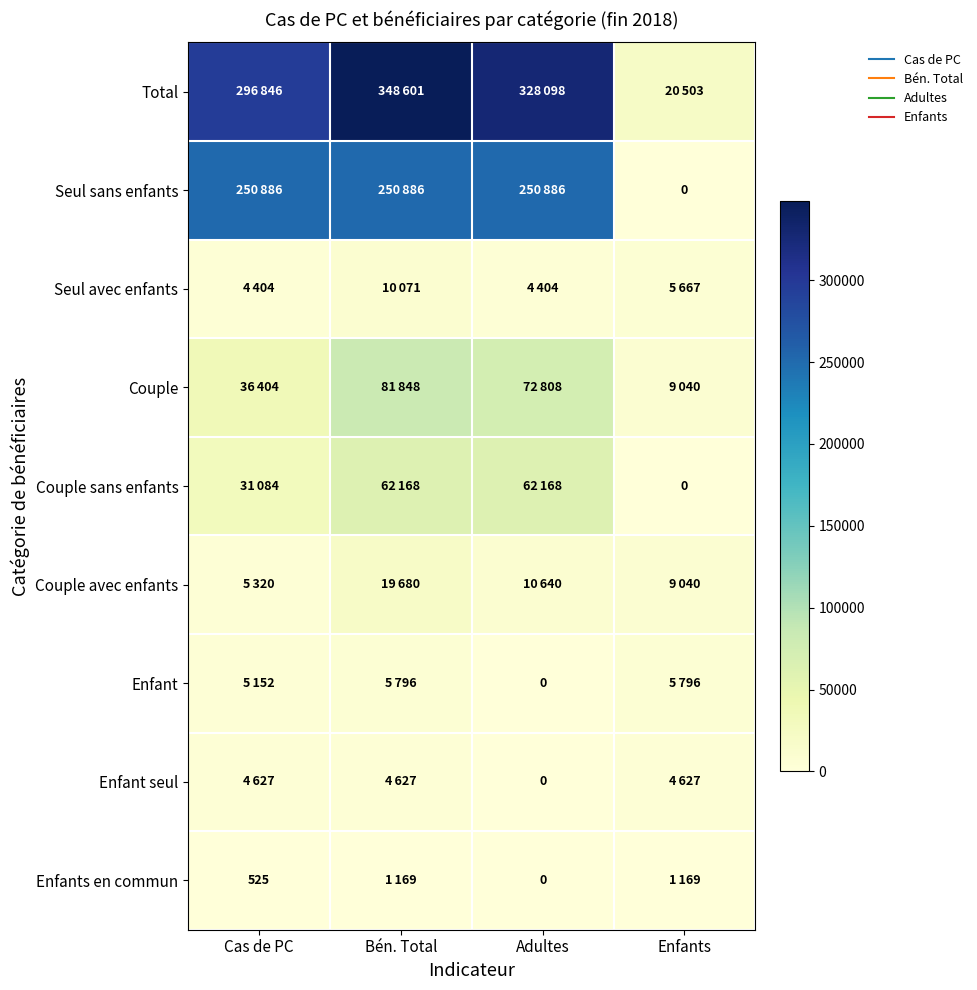

Rank the series at Cas de PC from lowest to highest value.

Enfants en commun, Seul avec enfants, Enfant seul, Enfant, Couple avec enfants, Couple sans enfants, Couple, Seul sans enfants, Total